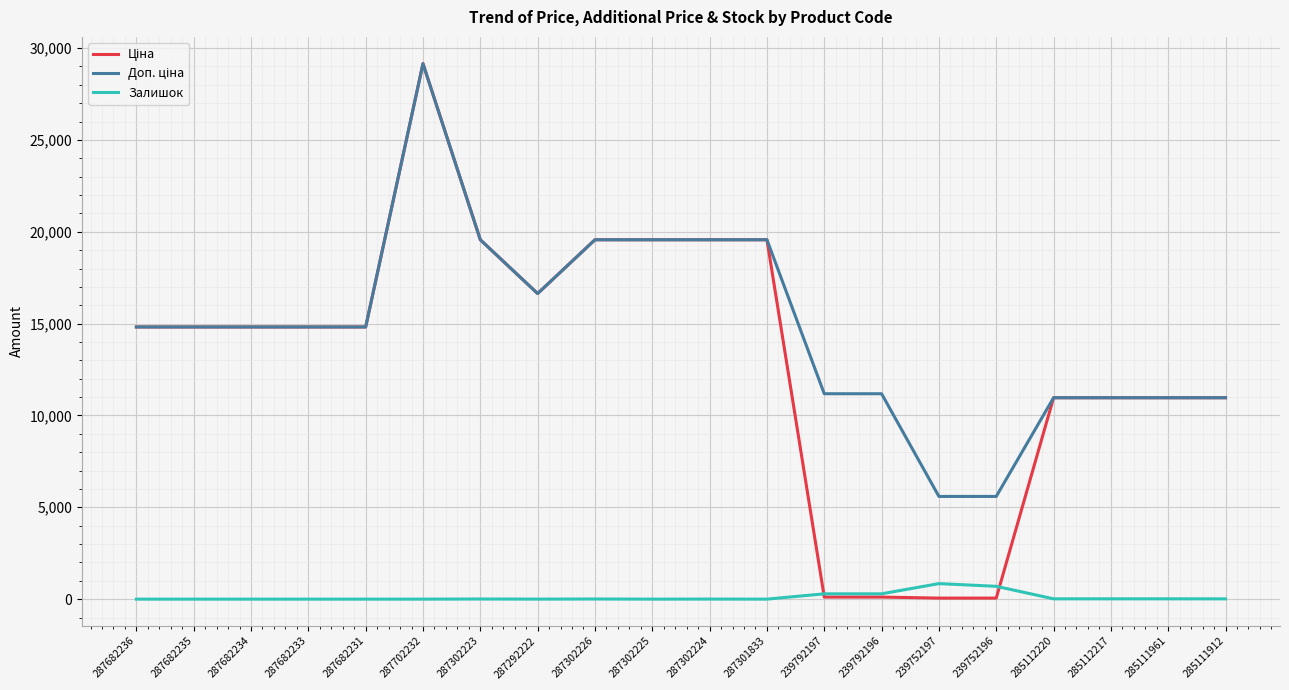

What is the highest value of the Залишок series?

845.0